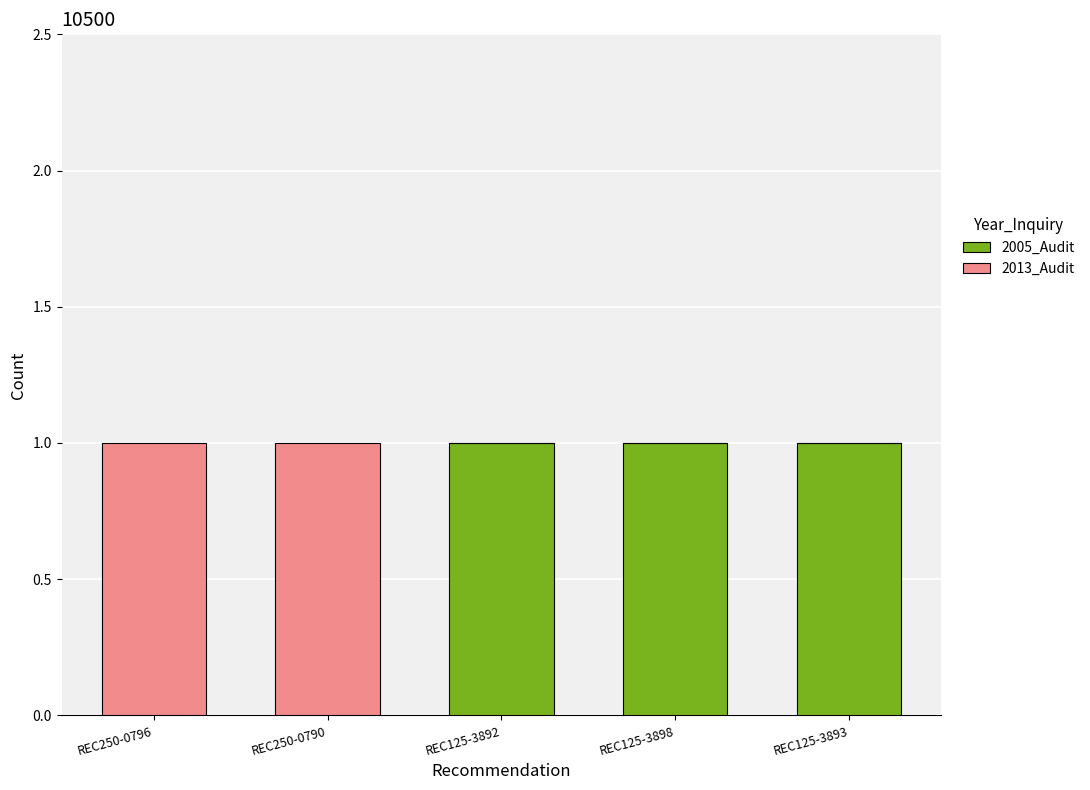

The value of 2005_Audit at REC250-0796 is 0. True or false?

True